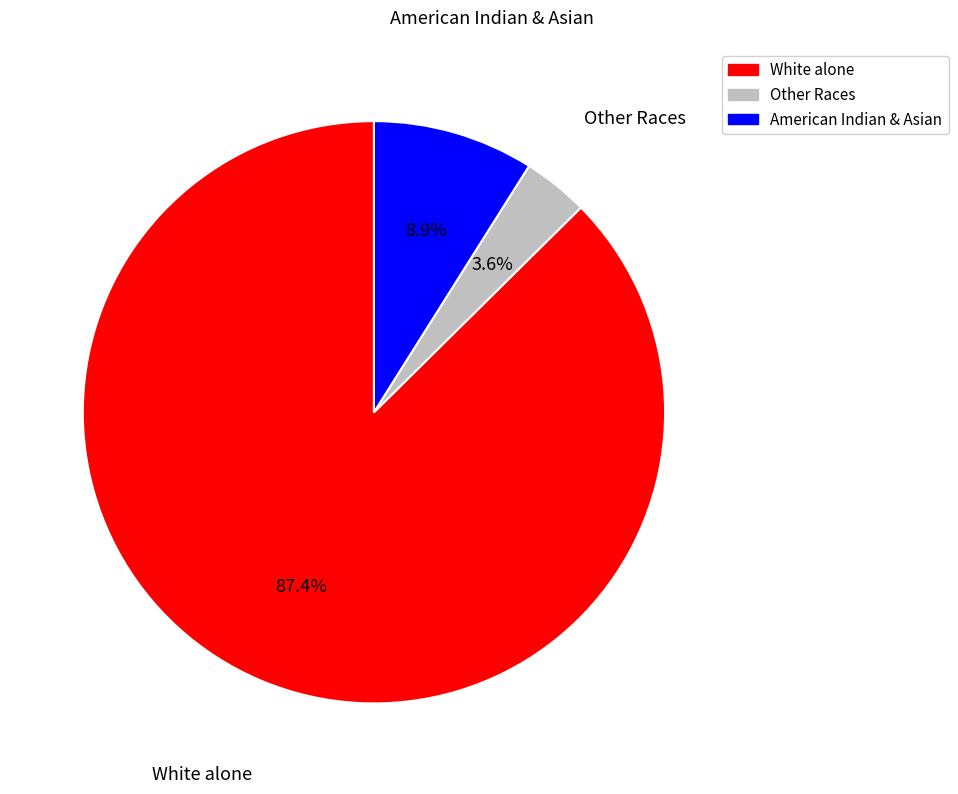

Is there a majority slice in this chart?

Yes